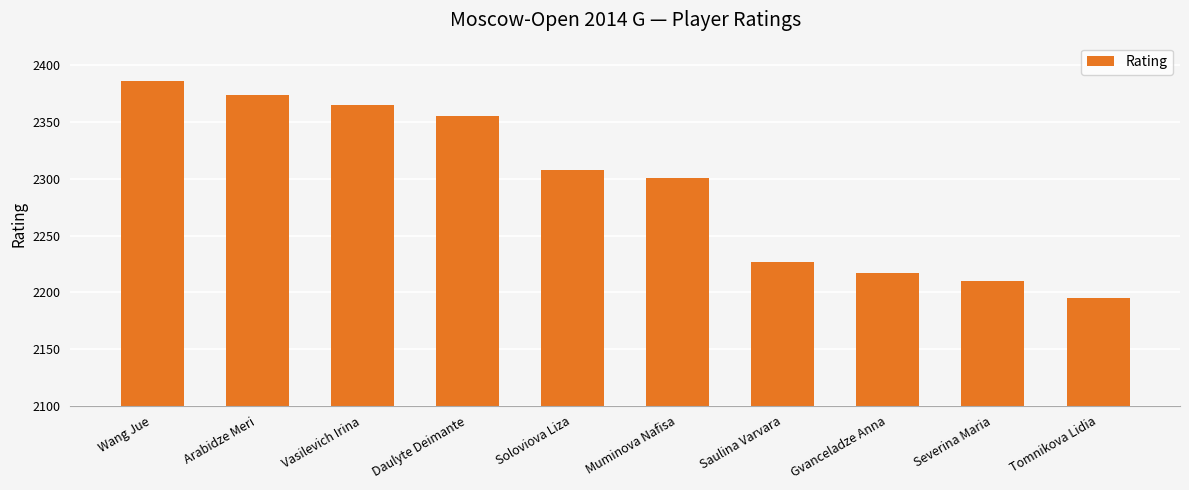

Rank the categories by value from lowest to highest.

Tomnikova Lidia, Severina Maria, Gvanceladze Anna, Saulina Varvara, Muminova Nafisa, Soloviova Liza, Daulyte Deimante, Vasilevich Irina, Arabidze Meri, Wang Jue